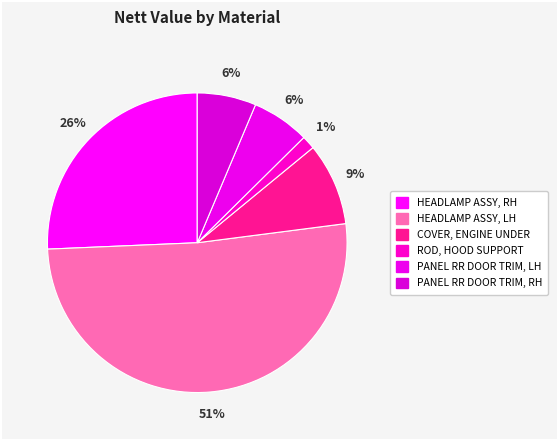

Count the number of slices in the pie.

6